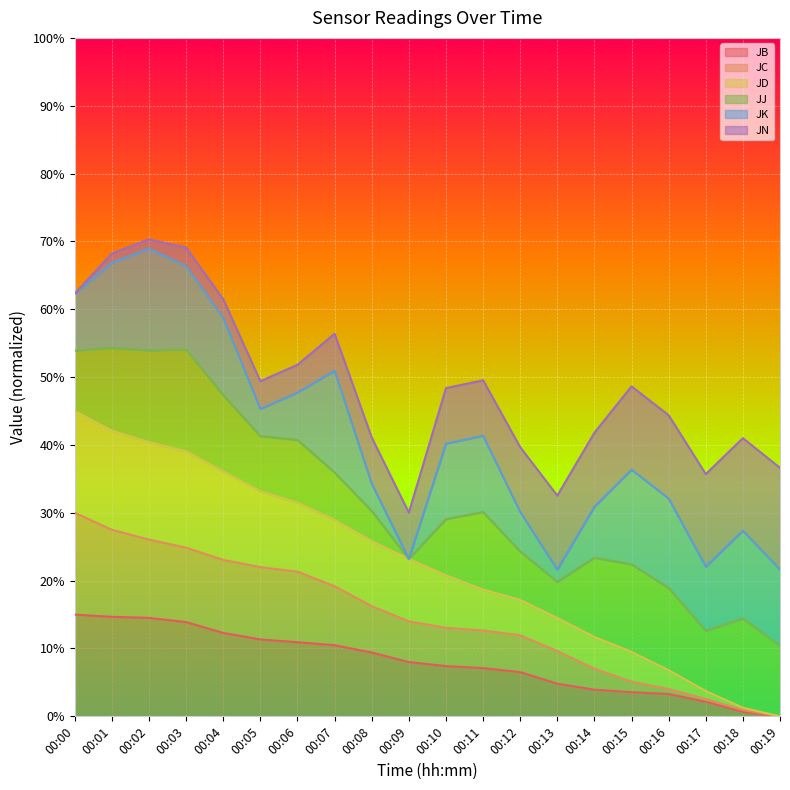

Rank the categories by JB value from lowest to highest.

00:19, 00:18, 00:17, 00:16, 00:15, 00:14, 00:13, 00:12, 00:11, 00:10, 00:09, 00:08, 00:07, 00:06, 00:05, 00:04, 00:03, 00:02, 00:01, 00:00